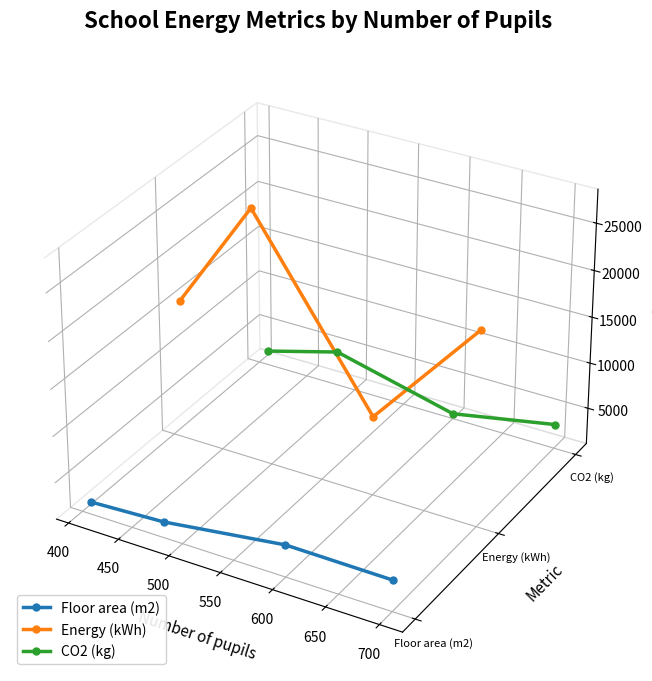

Which series has the largest range (max minus min)?

Energy (kWh)